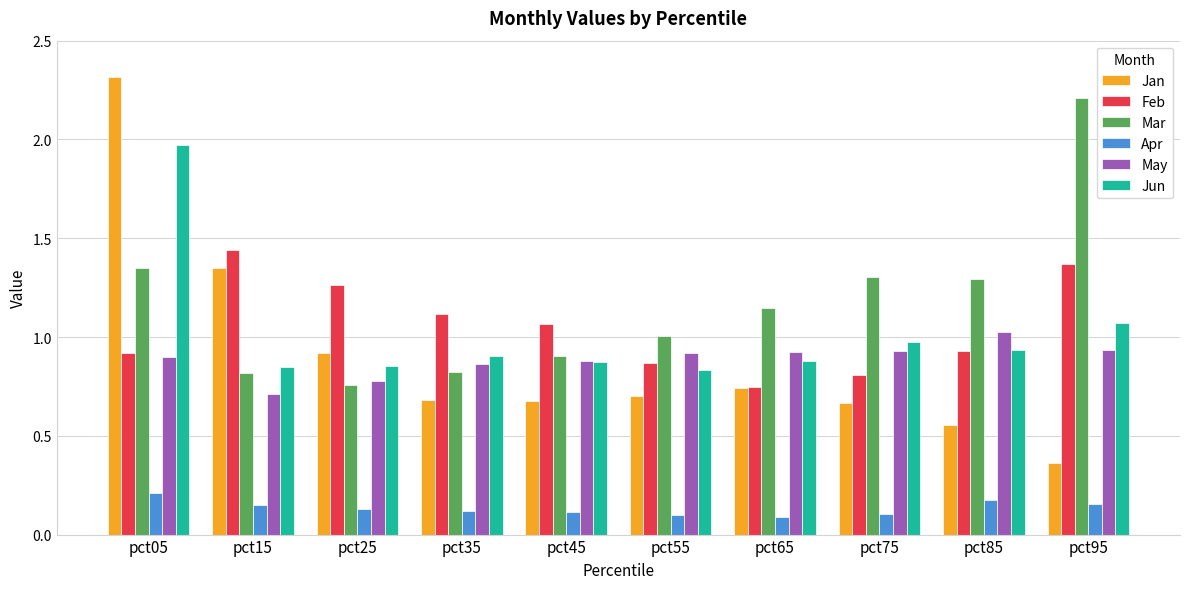

The May series shows 0.6 at pct55. True or false?

False